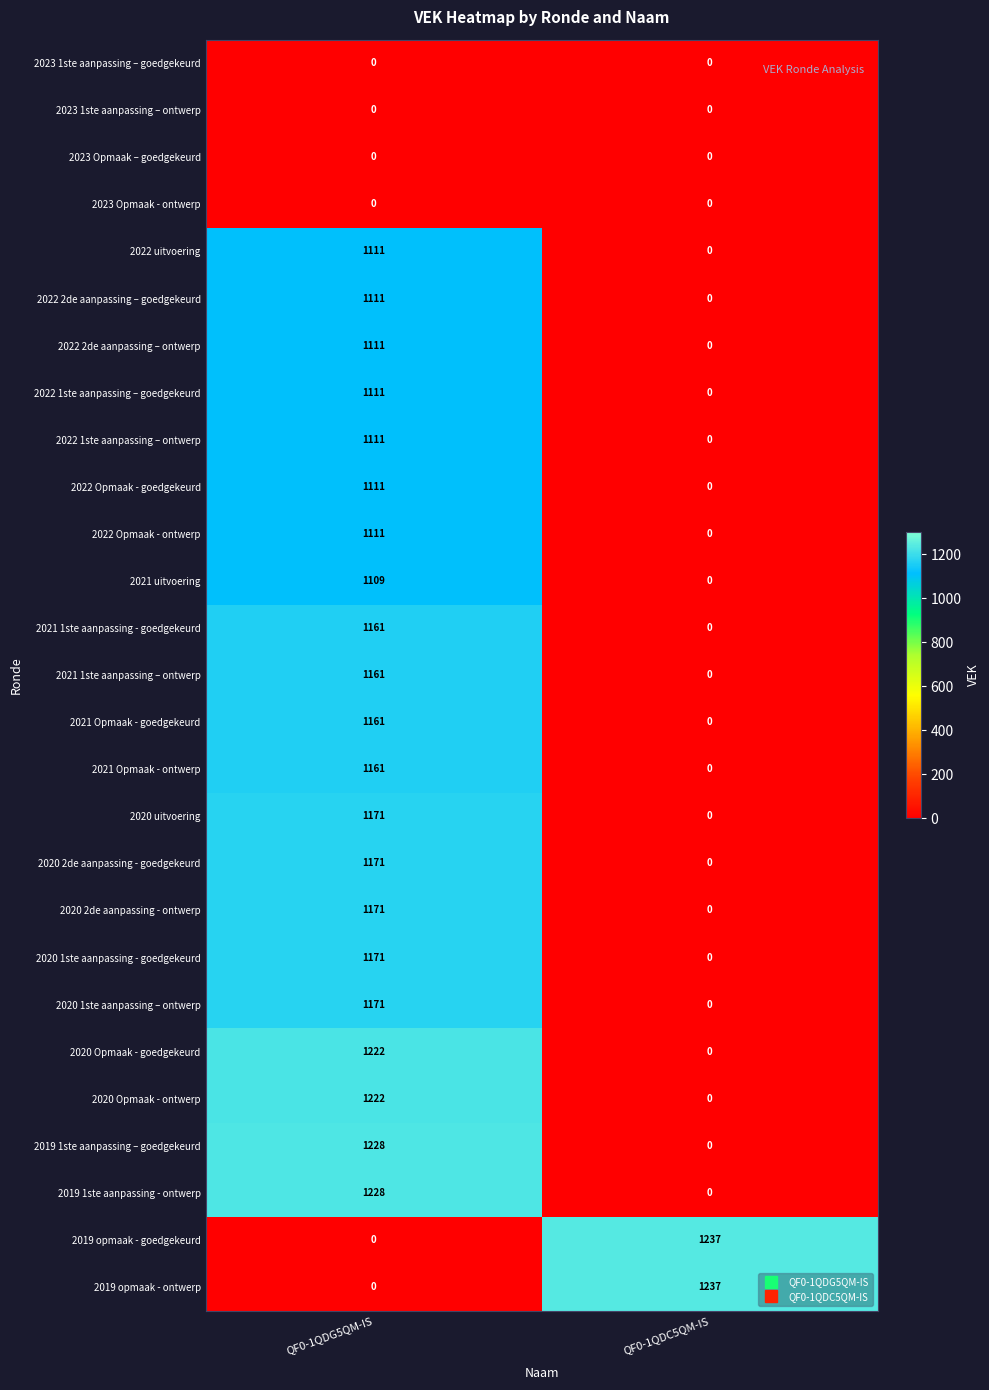

What is the difference between the maximum and minimum values in the 2020 2de aanpassing - goedgekeurd series?

1171